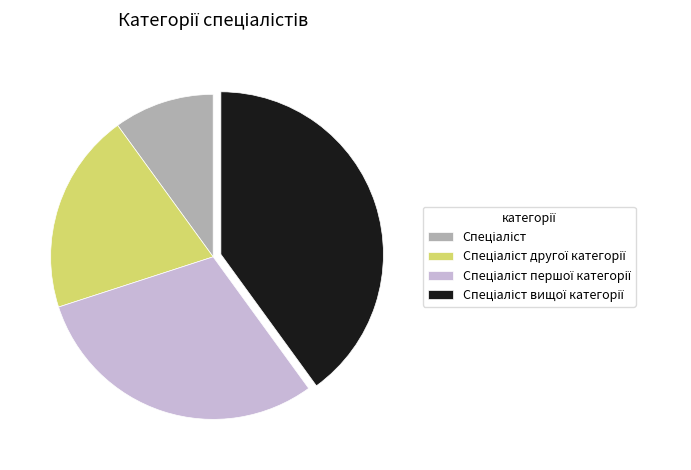

Does any single category account for the majority?

No